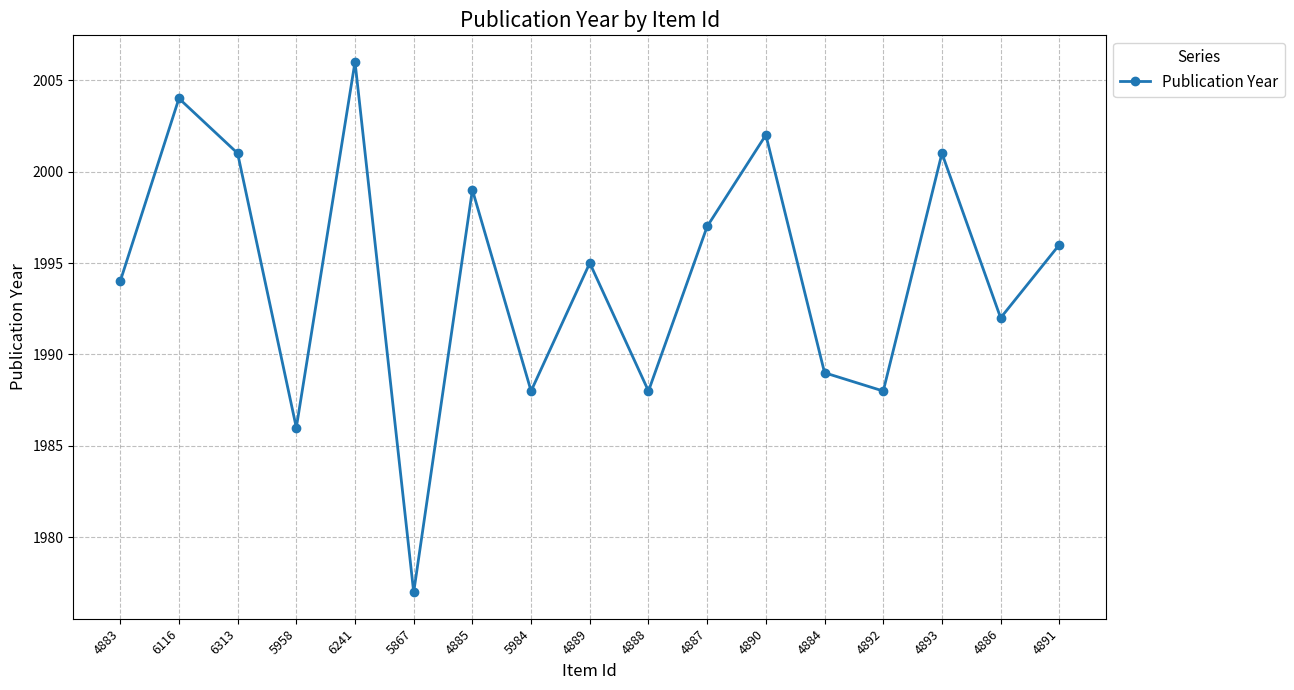

How many points are higher than both their immediate neighbors (excluding endpoints)?

6